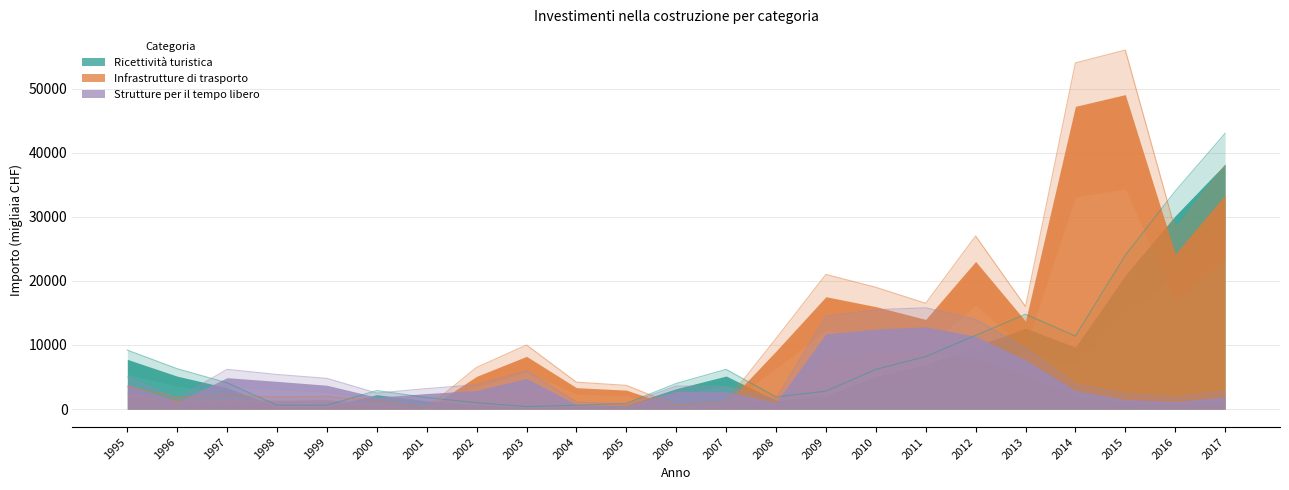

How many lines are shown in the chart?

3